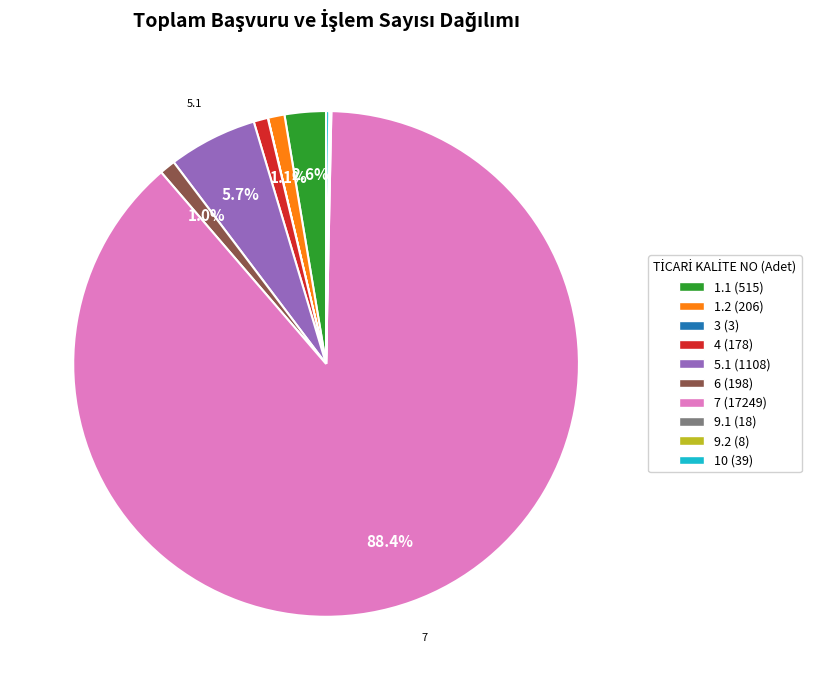

Which slice represents more than half of the pie?

7